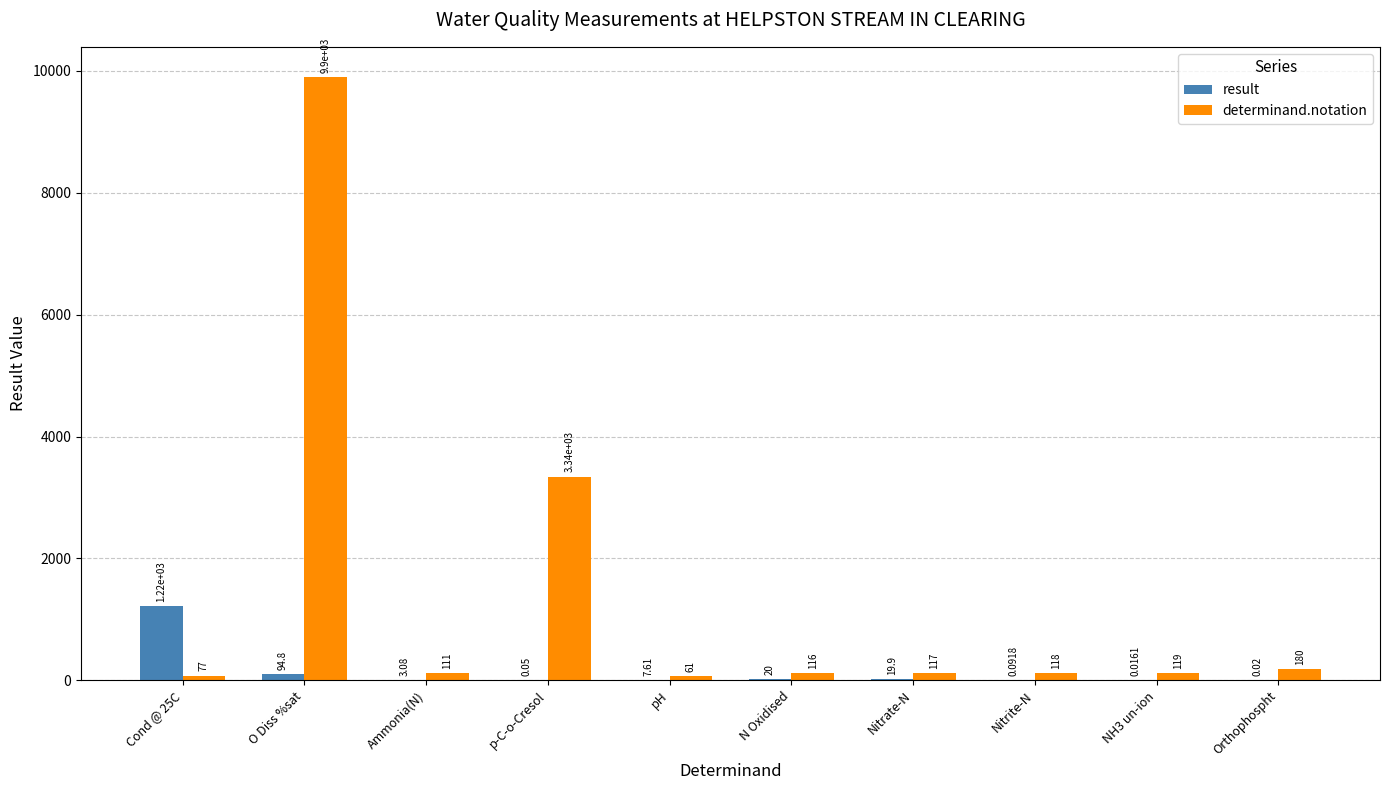

How many groups of bars are there?

10